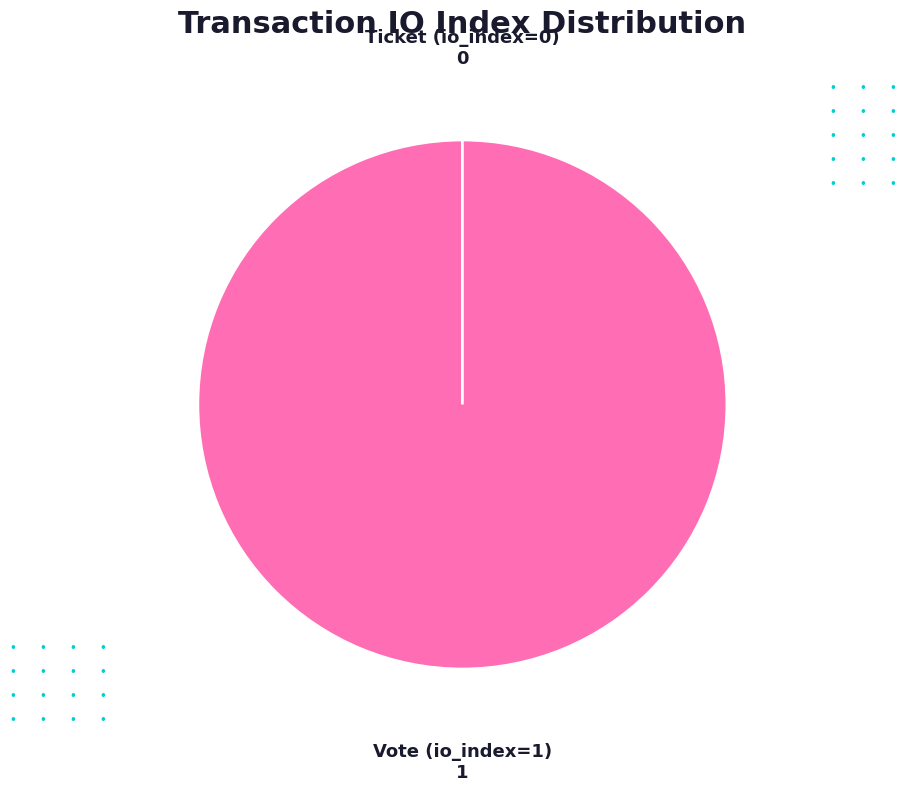

To the nearest percent, what is the combined percentage of Vote (io_index=1) and Ticket (io_index=0)?

100%